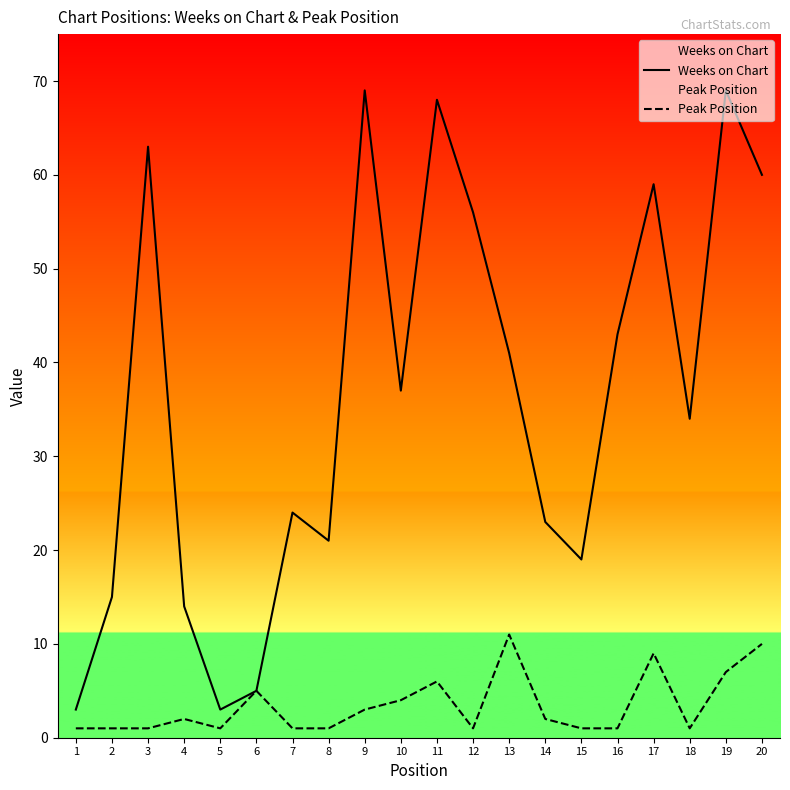

What is the value of the Weeks on Chart point at the 6th from the left?

5